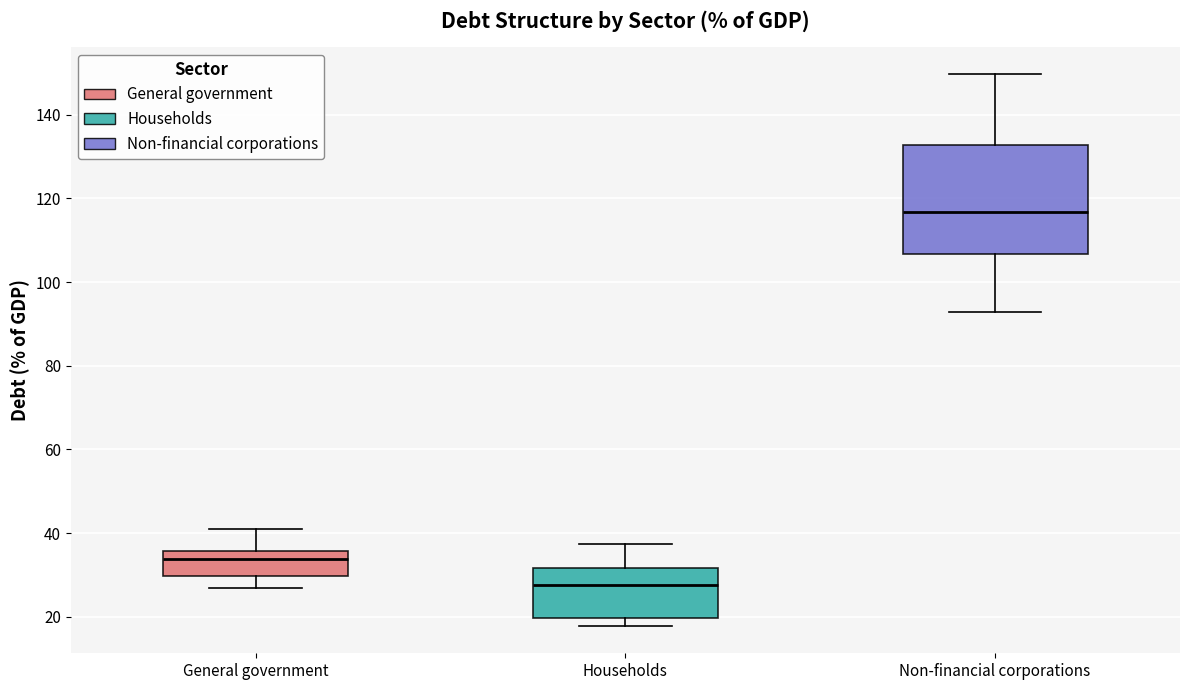

Which box is the tallest, from its lower edge to its upper edge?

Non-financial corporations